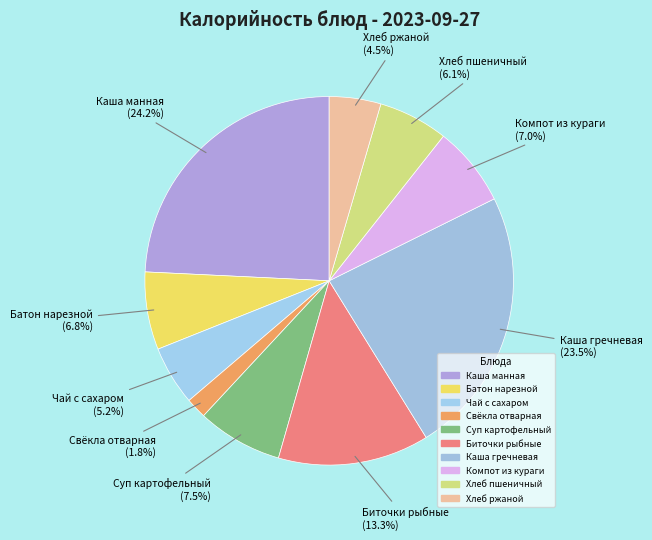

How many segments does this pie chart have?

10